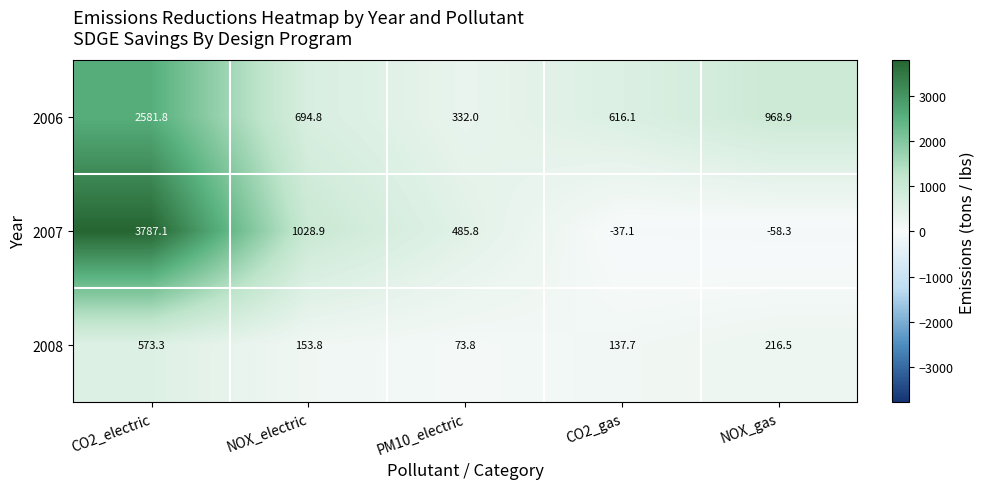

The value of 2008 at NOX_electric is 34.8. True or false?

False